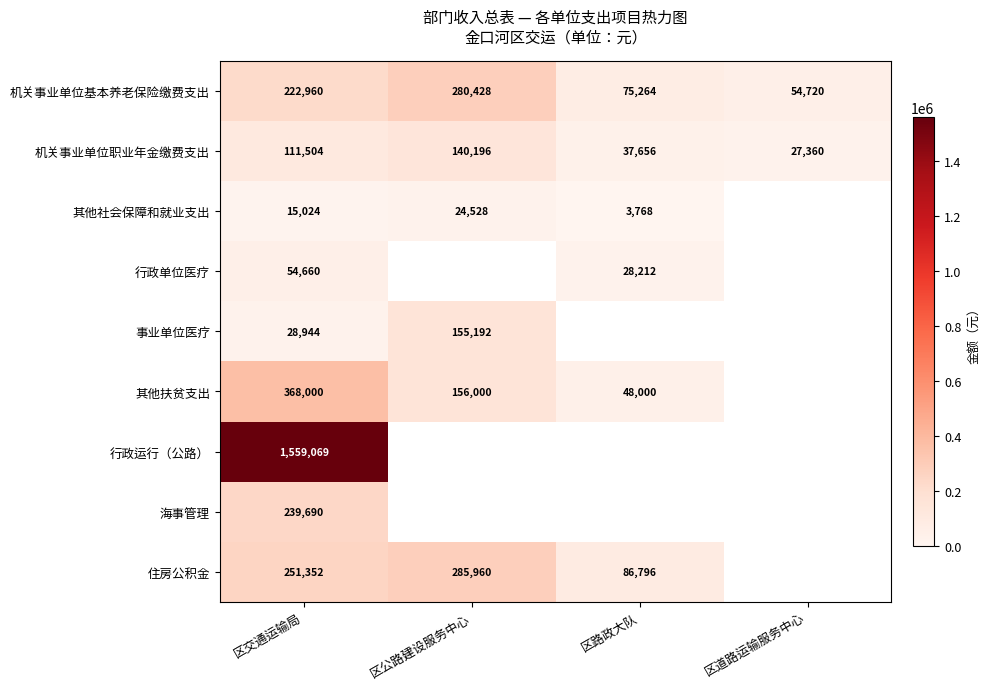

What is the sum of all 机关事业单位职业年金缴费支出 values?

316716